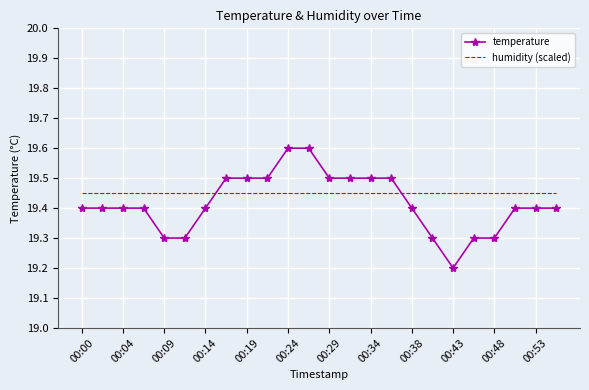

What is the greatest value displayed?

19.6